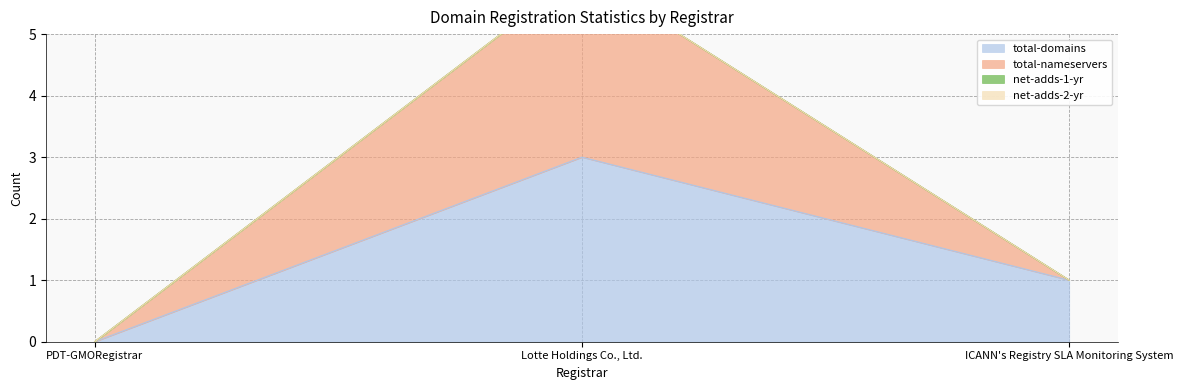

Reading right to left, what are all the values shown in this chart?

total-domains: 1	3	0
total-nameservers: 1	6	0